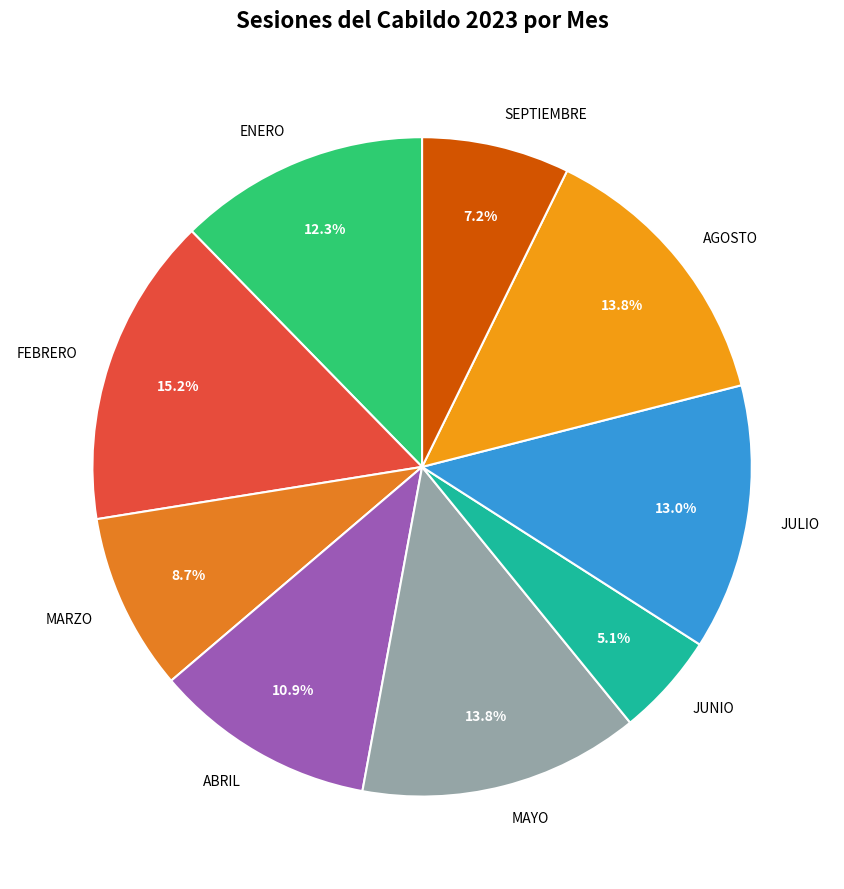

What percentage is NOT represented by AGOSTO?

86.2%